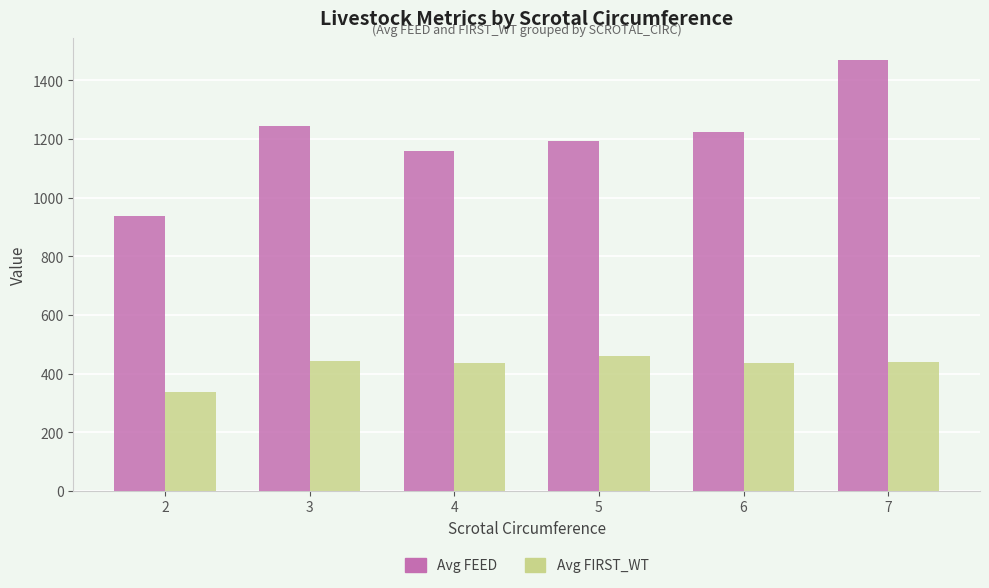

Does the chart contain any negative values?

No